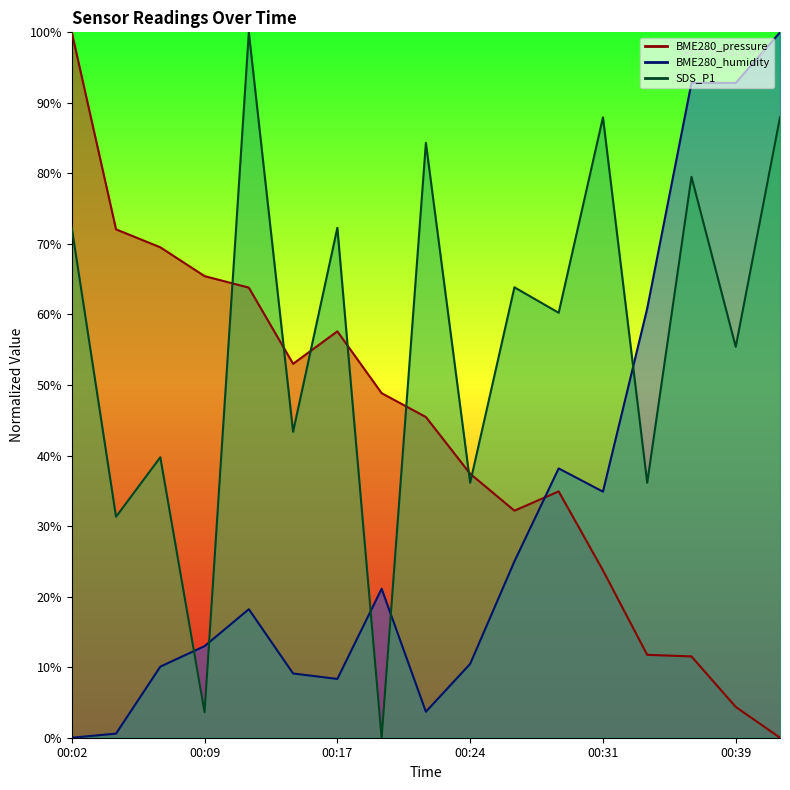

How many lines are shown in the chart?

3